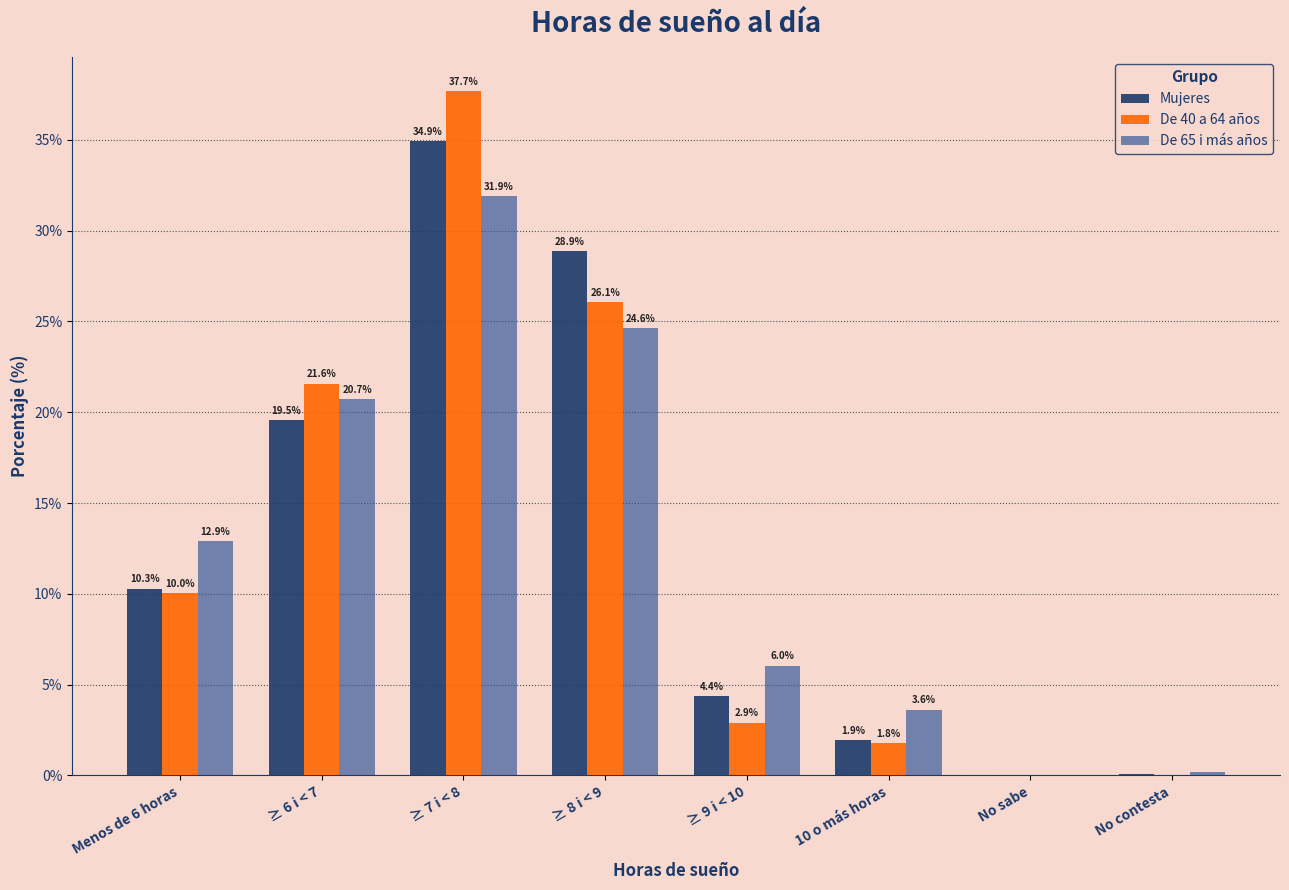

How many values in De 65 i más años are above zero?

7